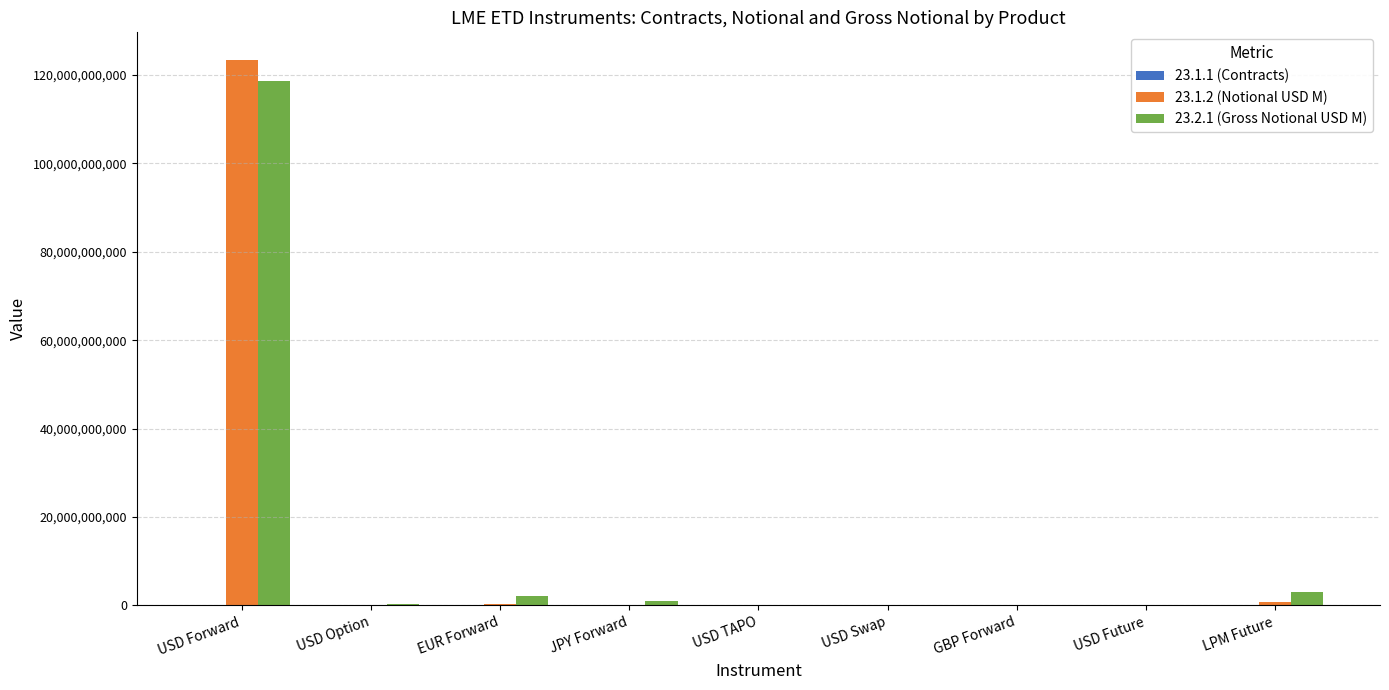

Are the bars horizontal?

No